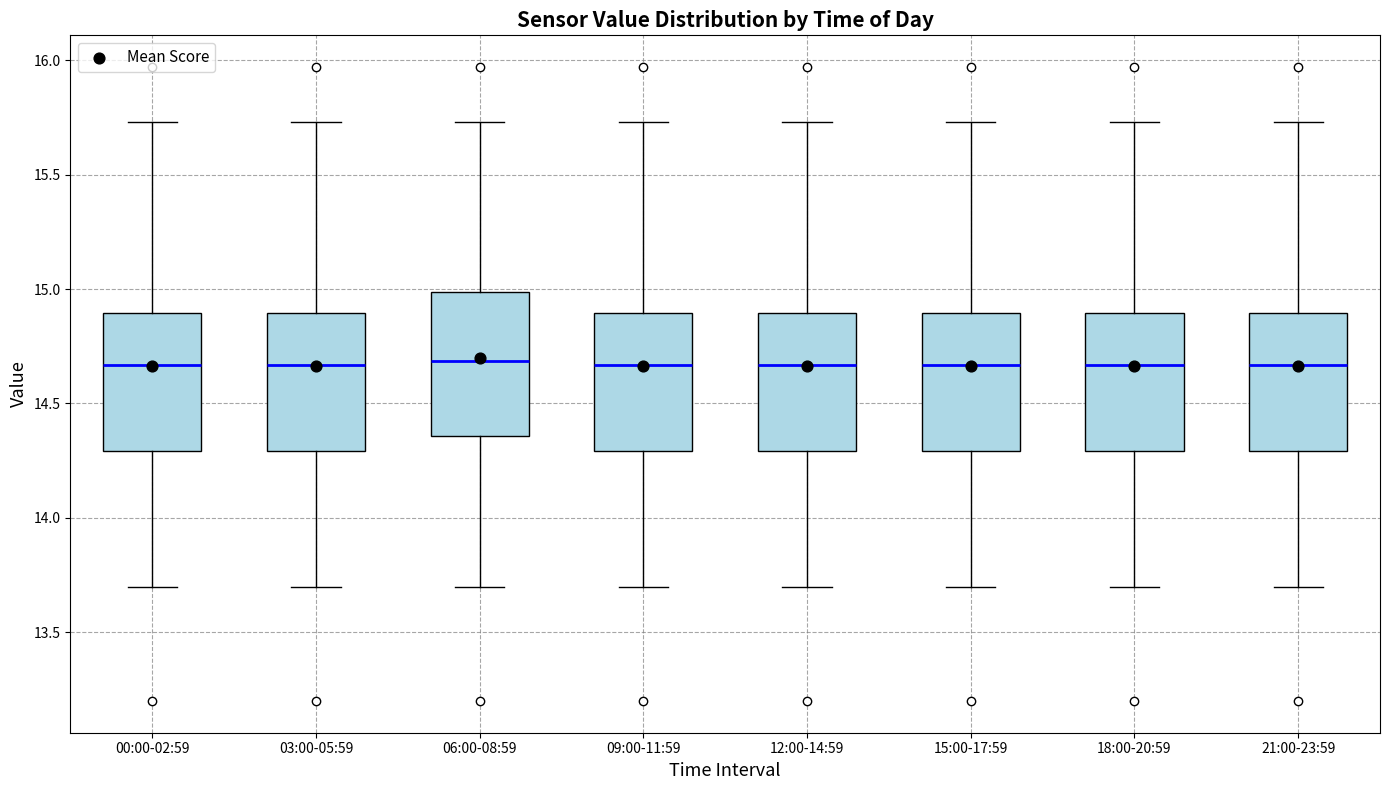

Where is the lower edge of the box for 09:00-11:59 on the y-axis? The values are not printed on the chart, so give them approximately, as read against the axis.

14.30